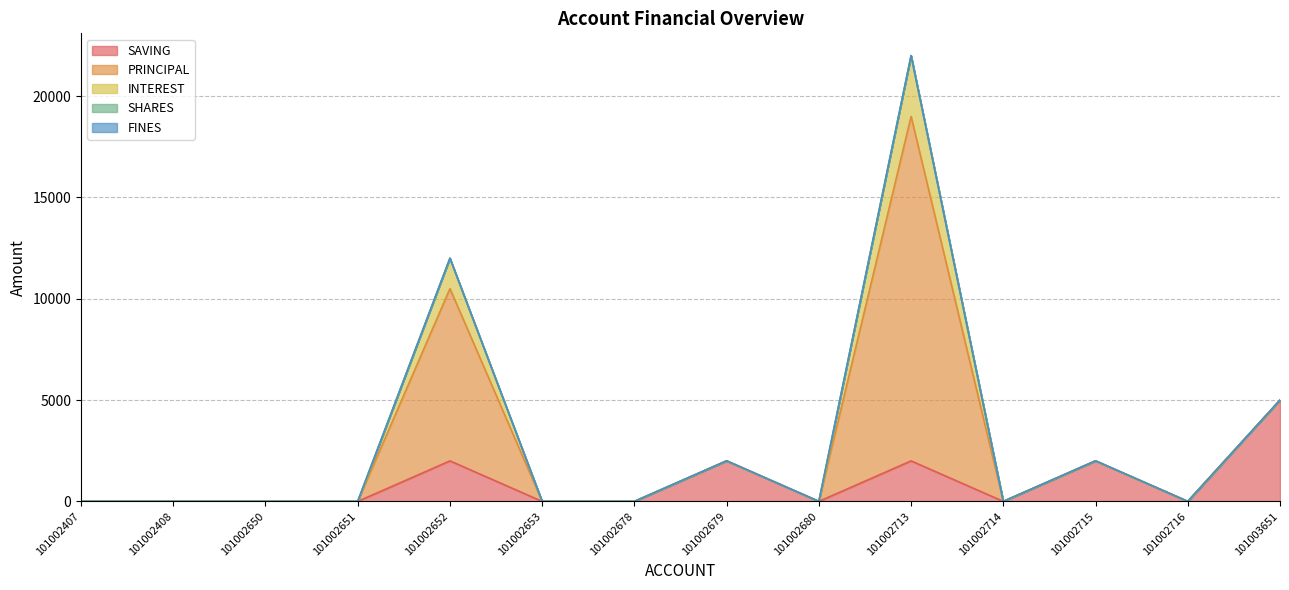

Which label corresponds to the largest value in the chart?

101002713